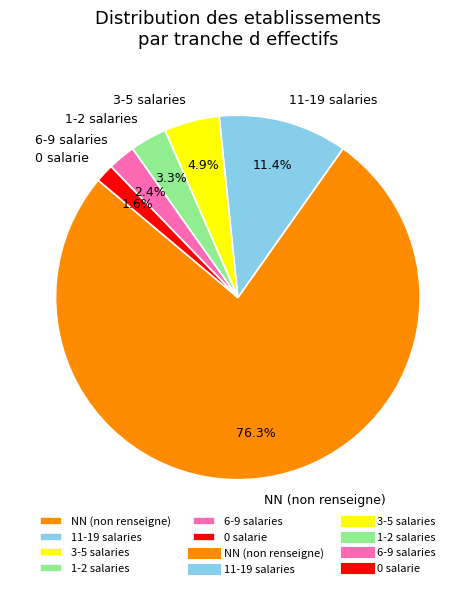

Rank the categories by value from lowest to highest.

0 salarie, 6-9 salaries, 1-2 salaries, 3-5 salaries, 11-19 salaries, NN (non renseigne)